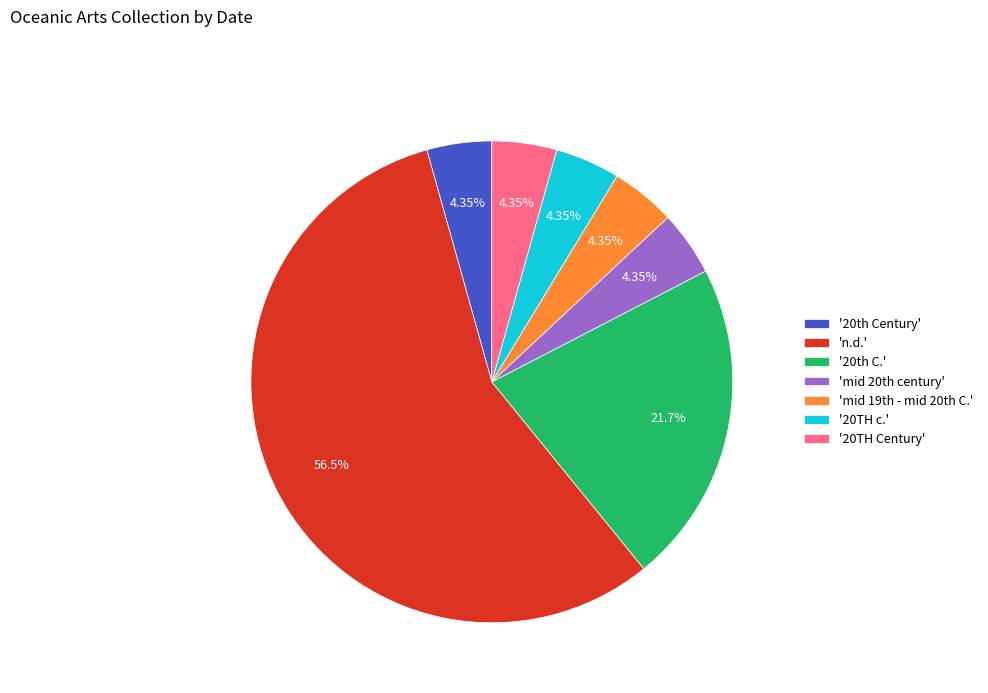

To the nearest percent, what is the difference between the largest and smallest slice percentages?

52%